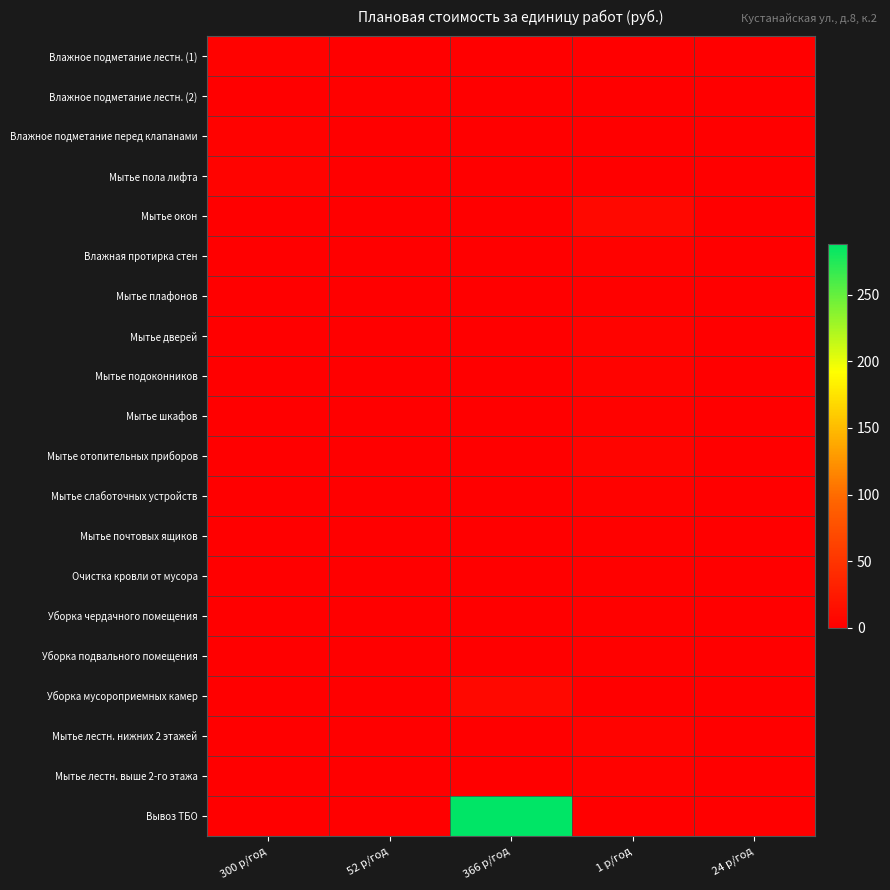

Rank the series at 24 р/год from highest to lowest value.

Влажное подметание лестн. (1), Влажное подметание лестн. (2), Влажное подметание перед клапанами, Мытье пола лифта, Мытье окон, Влажная протирка стен, Мытье плафонов, Мытье дверей, Мытье подоконников, Мытье шкафов, Мытье отопительных приборов, Мытье слаботочных устройств, Мытье почтовых ящиков, Очистка кровли от мусора, Уборка чердачного помещения, Уборка подвального помещения, Уборка мусороприемных камер, Мытье лестн. нижних 2 этажей, Мытье лестн. выше 2-го этажа, Вывоз ТБО